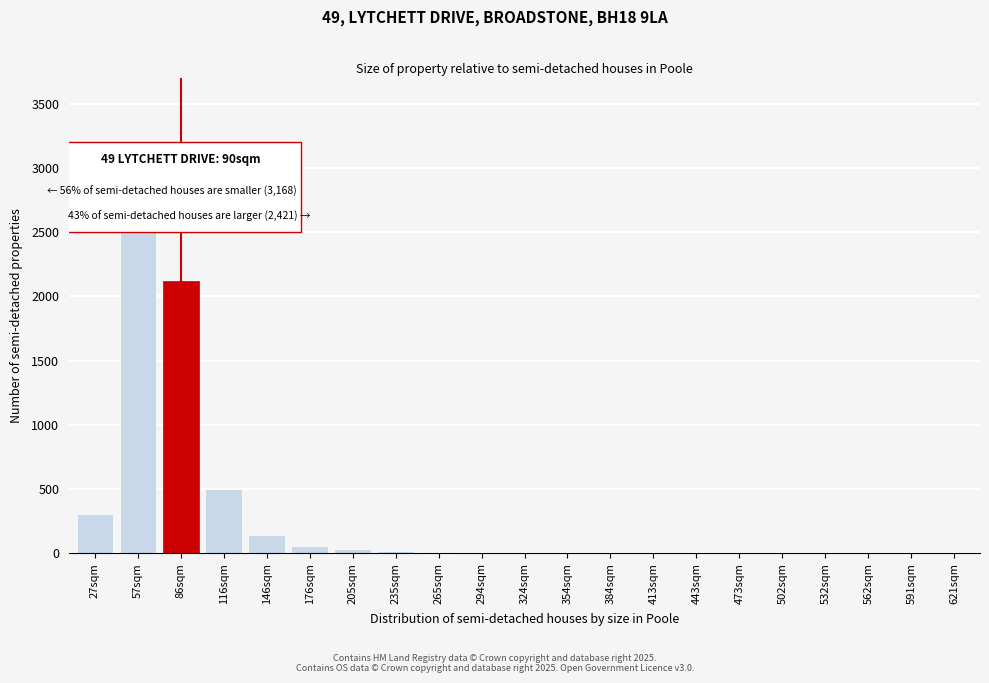

Which label corresponds to the largest value in the chart?

57sqm